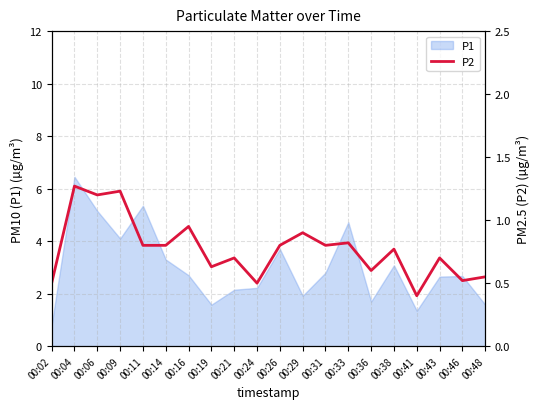

Reading left to right, list all the values displayed in this chart.

0.5	1.3	1.2	1.2	0.8	0.8	0.9	0.6	0.7	0.5	0.8	0.9	0.8	0.8	0.6	0.8	0.4	0.7	0.5	0.6